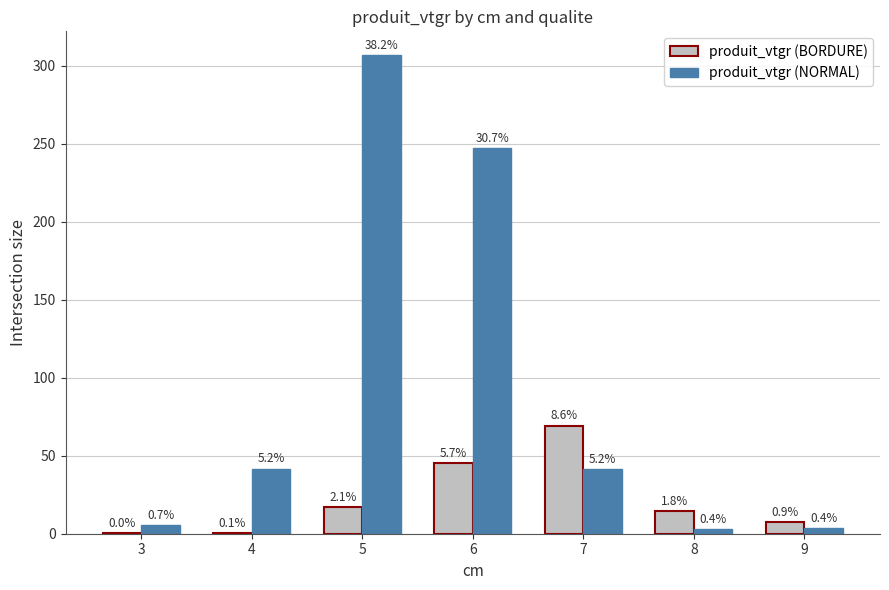

List the series in order of their overall mean, lowest first.

produit_vtgr (BORDURE), produit_vtgr (NORMAL)